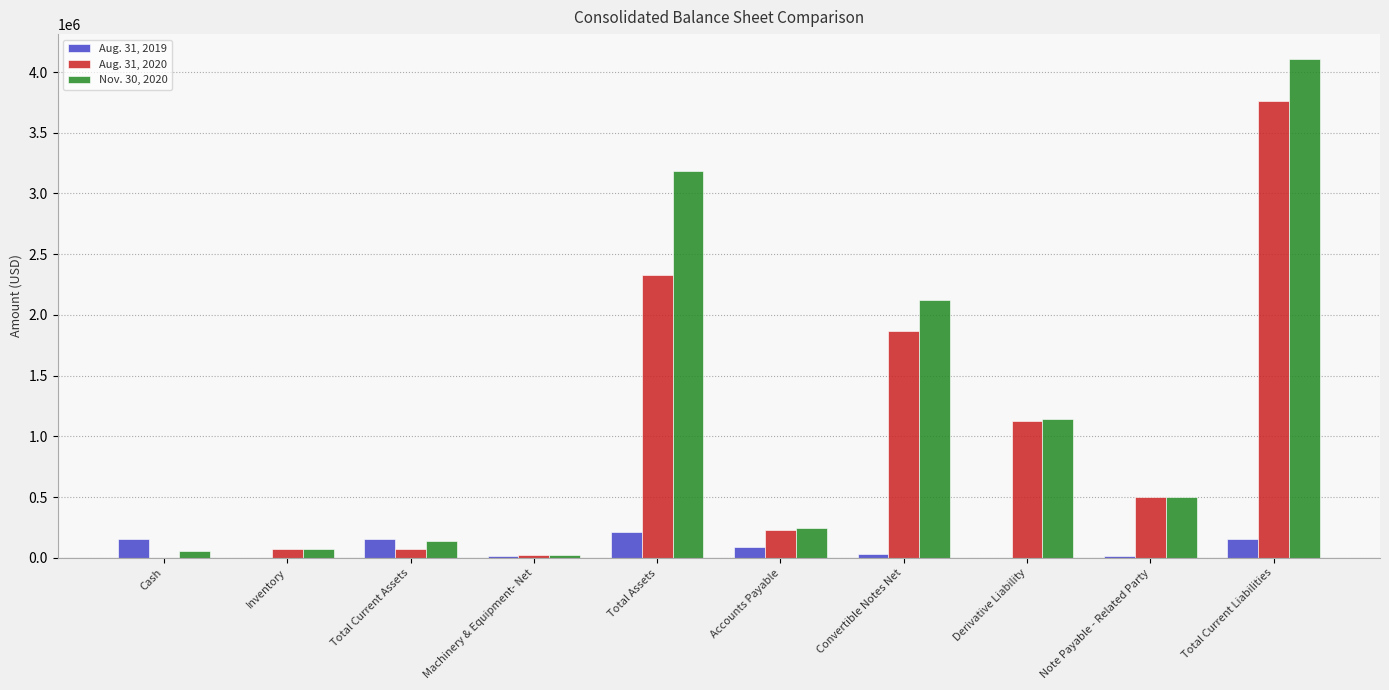

Does the chart contain stacked bars?

No